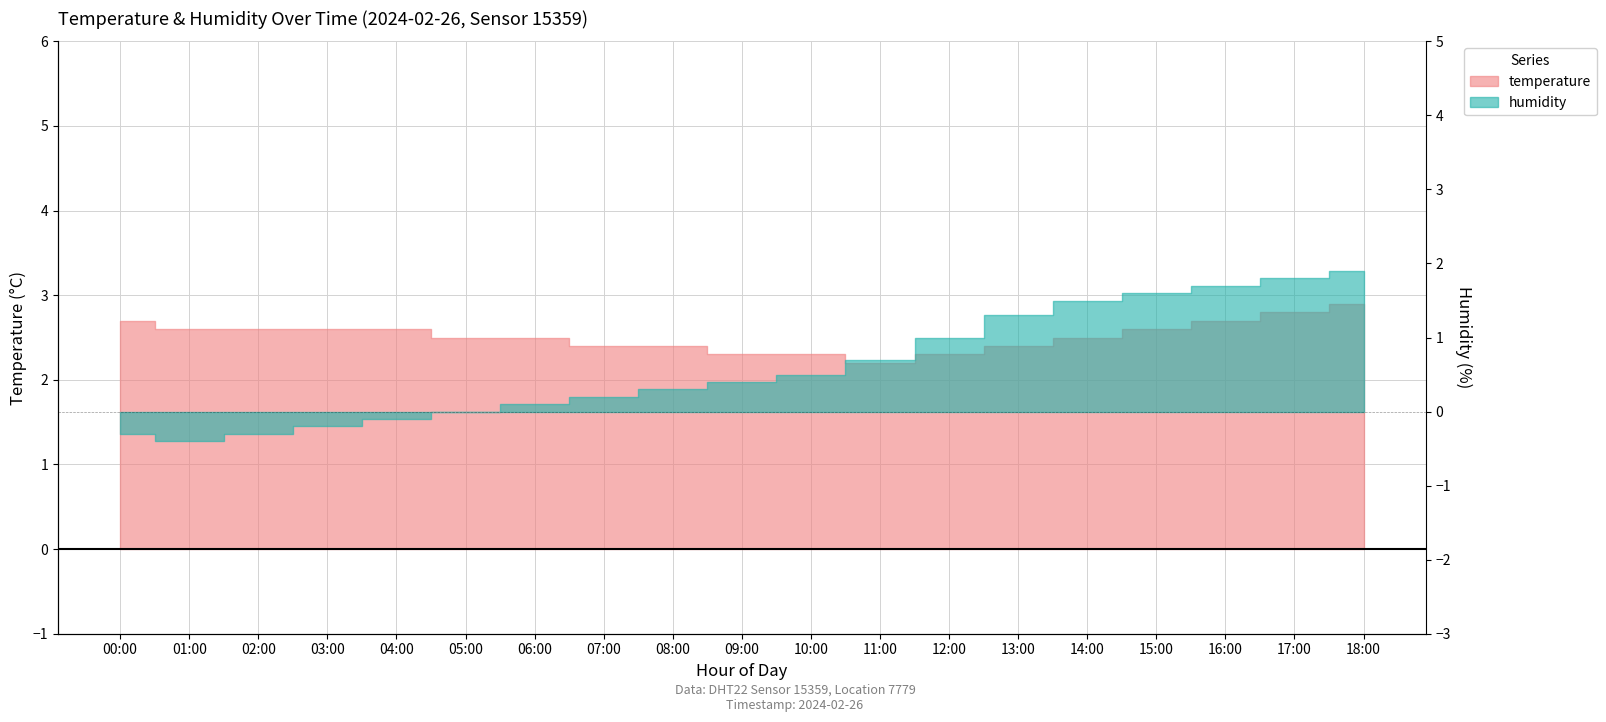

What is the sum of all humidity values?

11.7